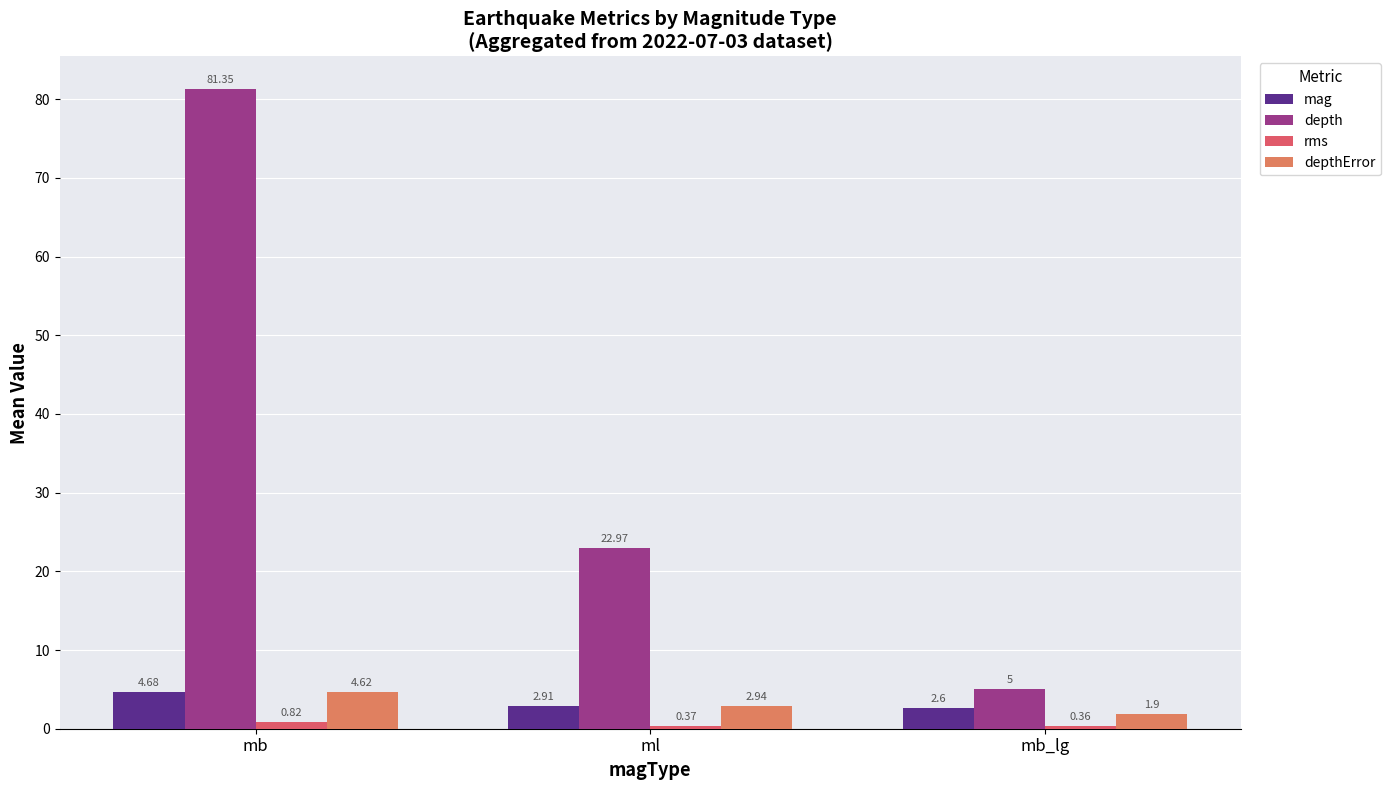

What is the lowest value of the rms series?

0.4